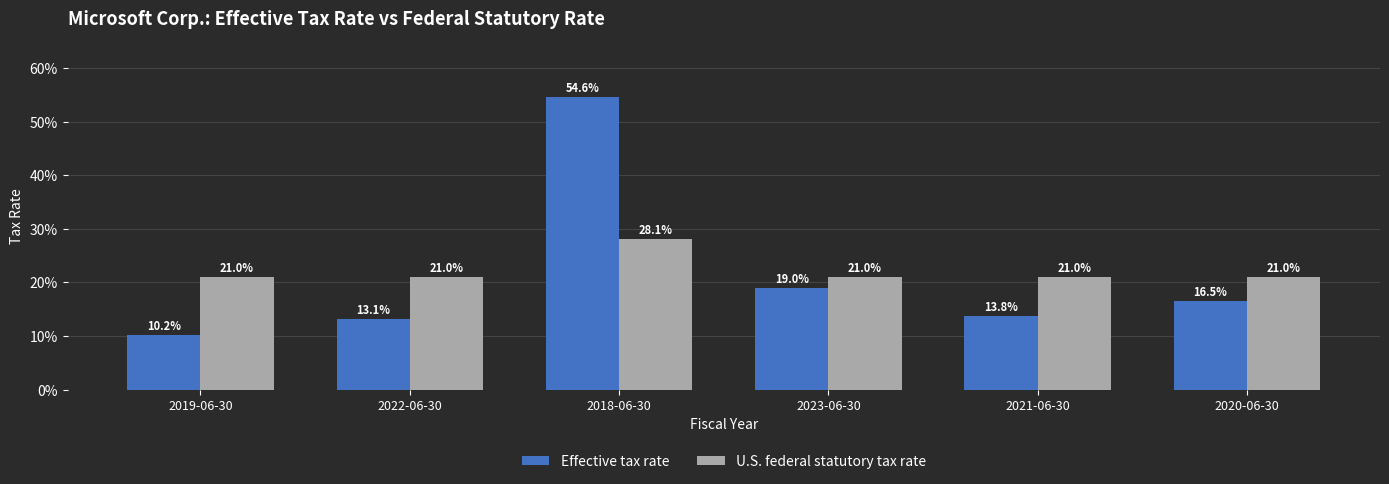

What position from the right is 2018-06-30?

4